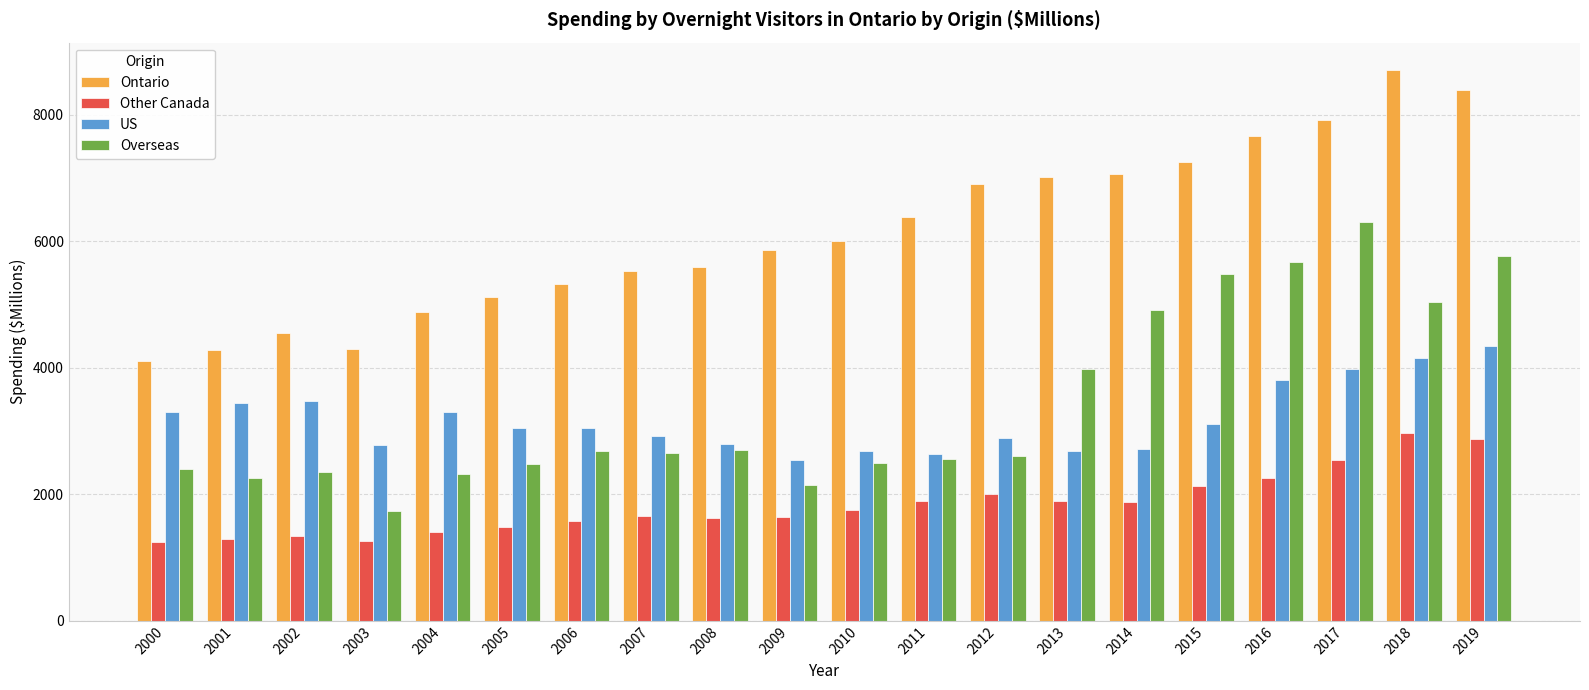

How many bars are there in each group?

4